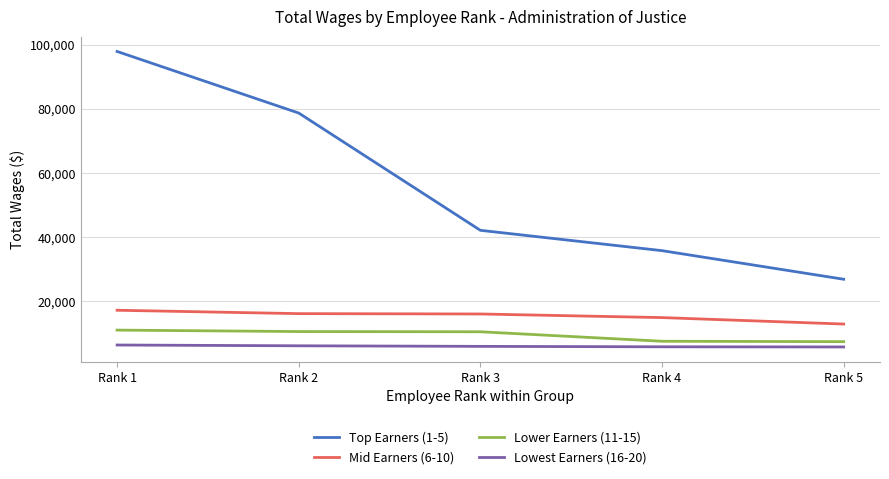

What is the highest value of the Lower Earners (11-15) series?

10983